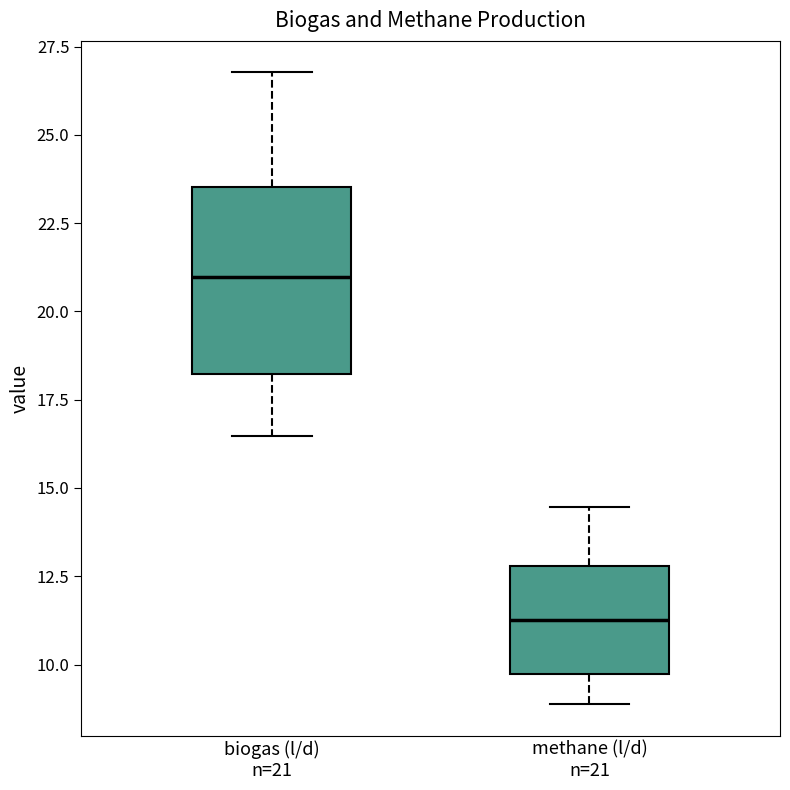

Which box has the lowest median line?

methane (l/d) n=21